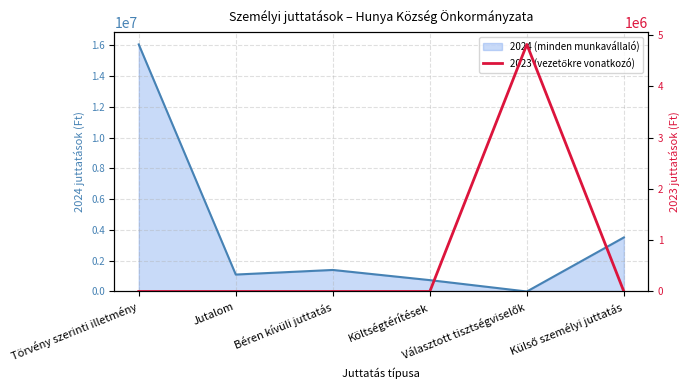

True or false: there are more than 0 points higher than both neighbors.

True